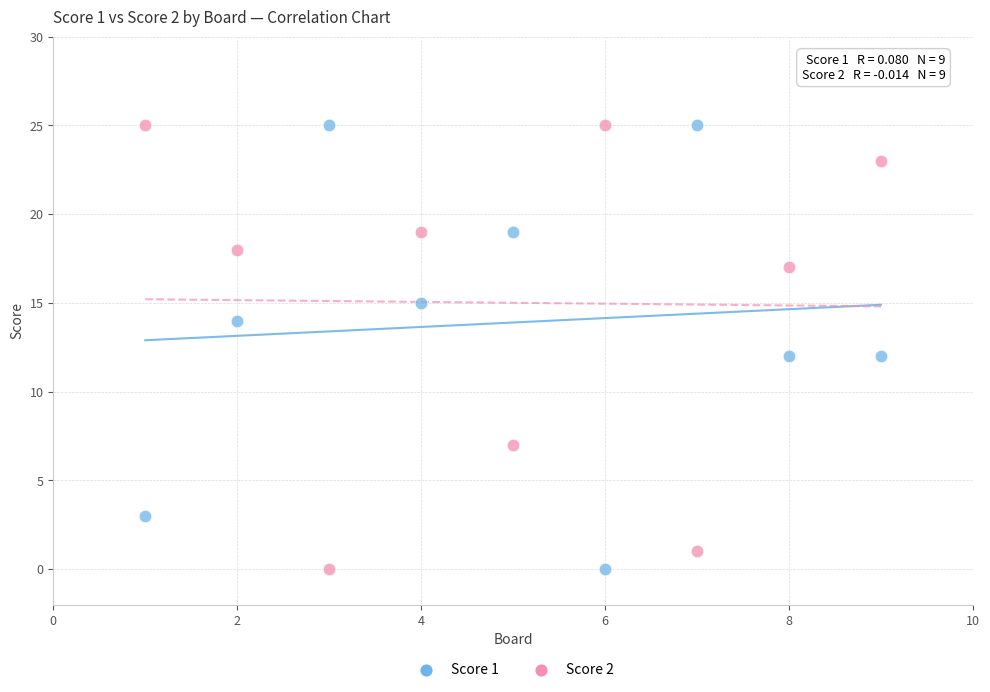

Across all data points, what is the range of Y values (max minus min)?

25